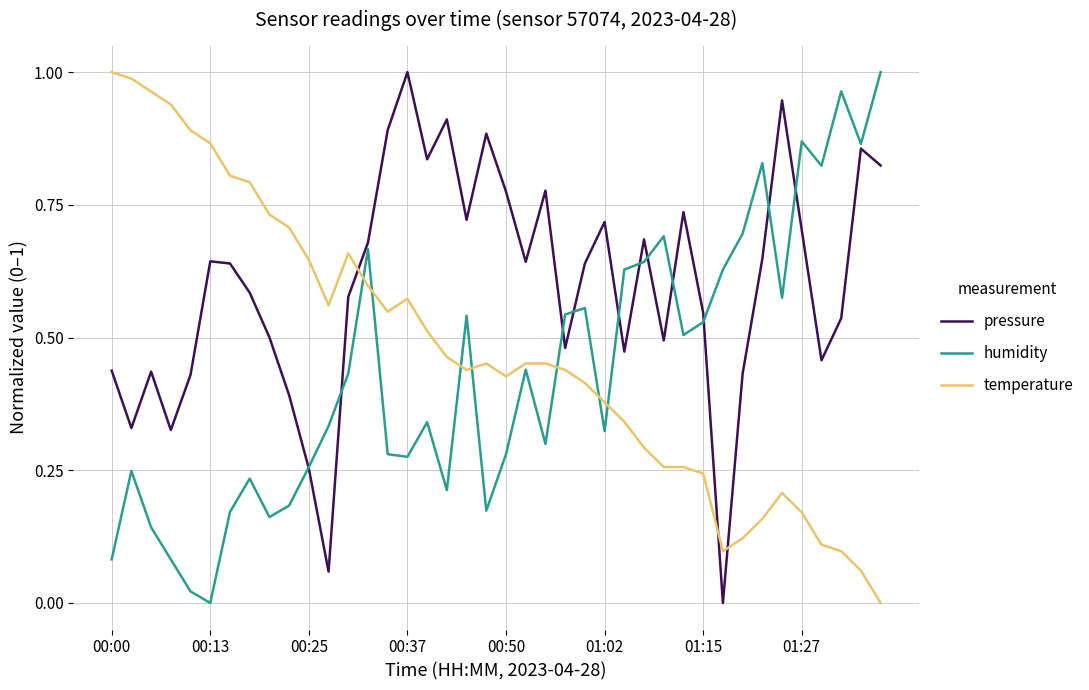

Which series has the largest total across all categories?

pressure